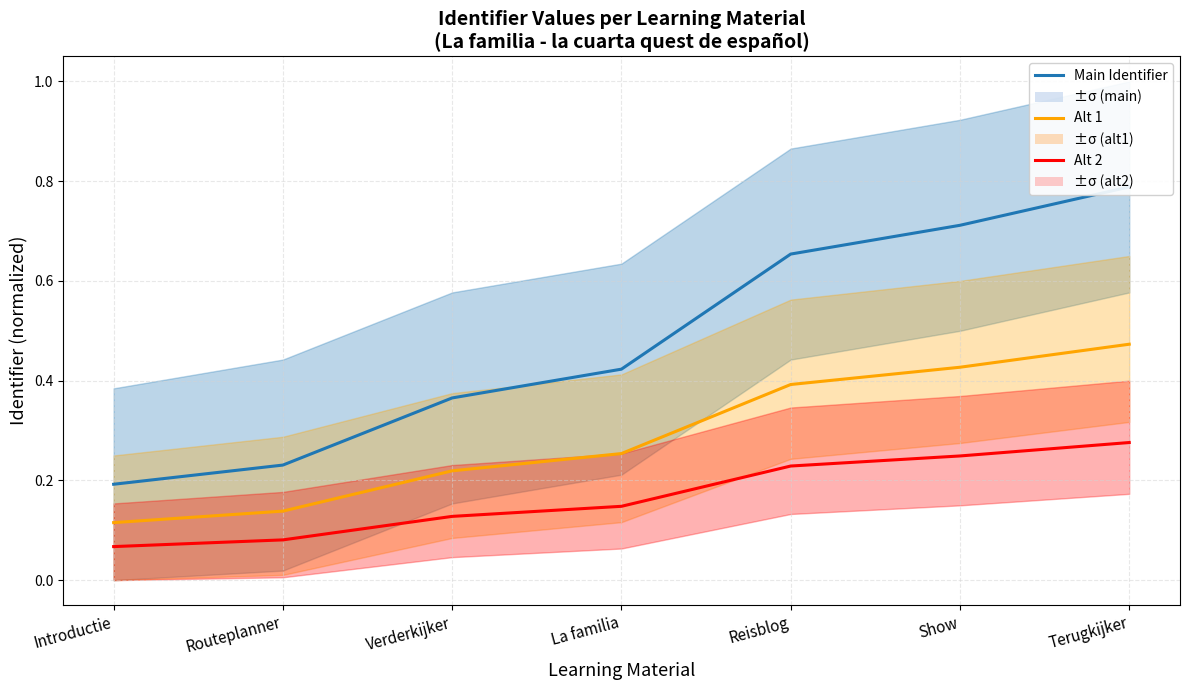

True or false: Alt 2 and Alt 1 cross at least once.

False